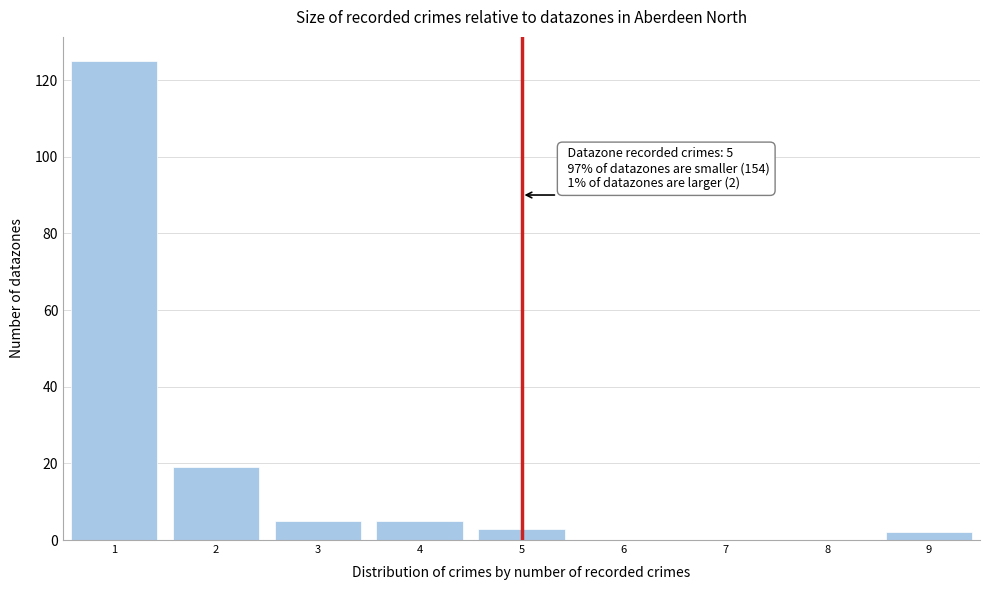

Over which range of the x-axis is the bar tallest?

0.5 to 1.5